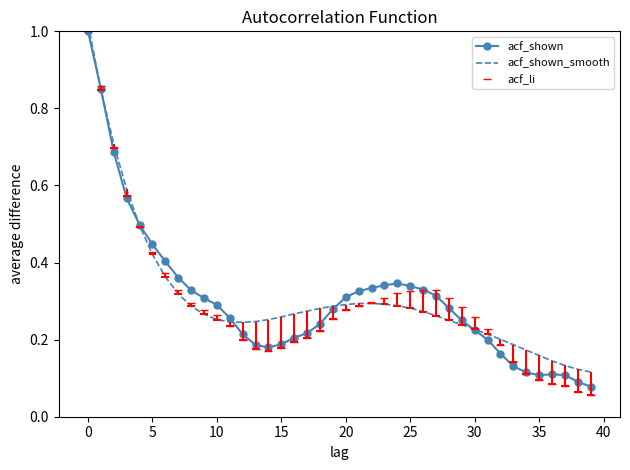

What is the maximum value for acf_shown?

1.0